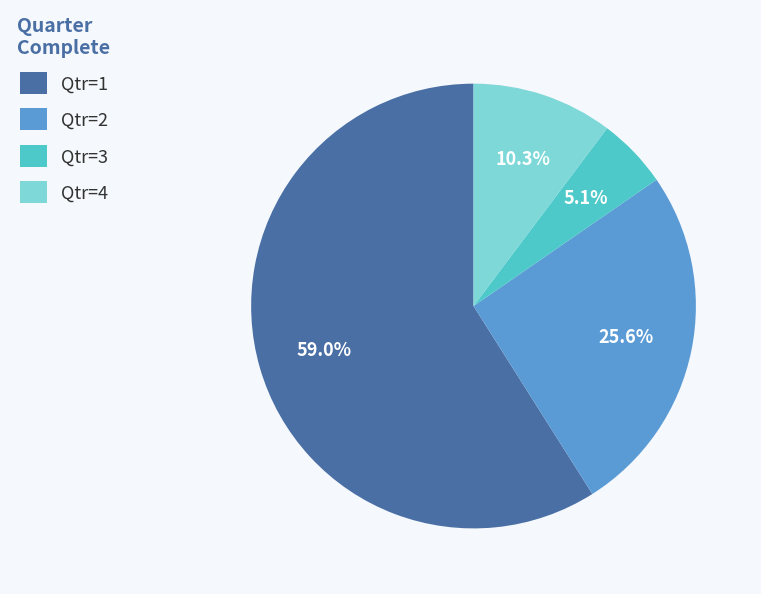

How many segments does this pie chart have?

4